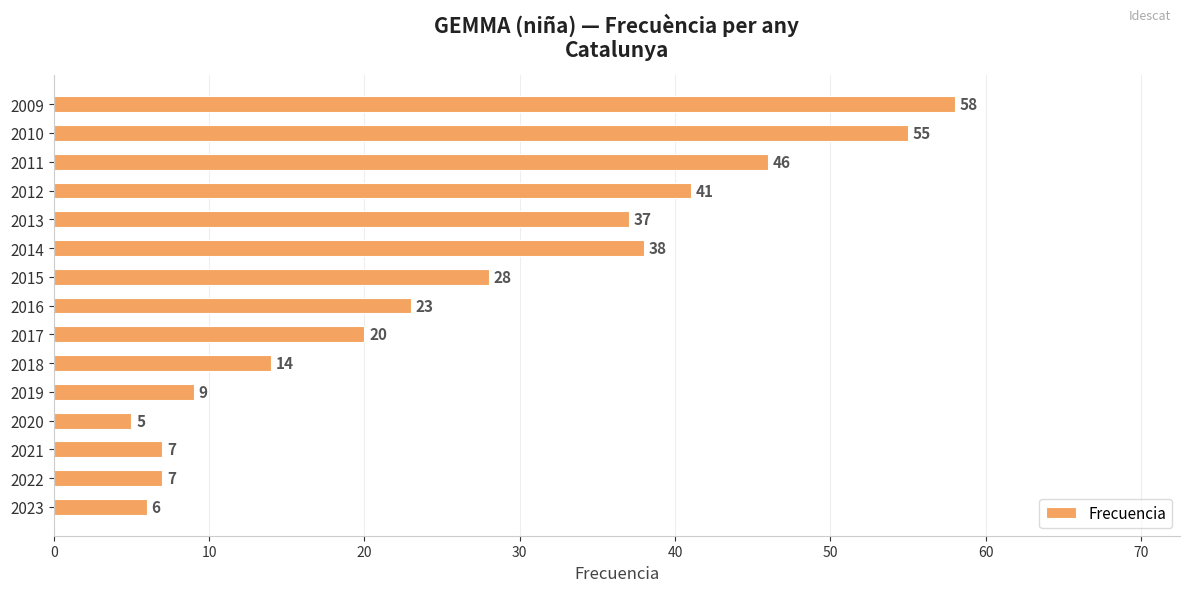

Where is the data nearest to the value 31?

2015